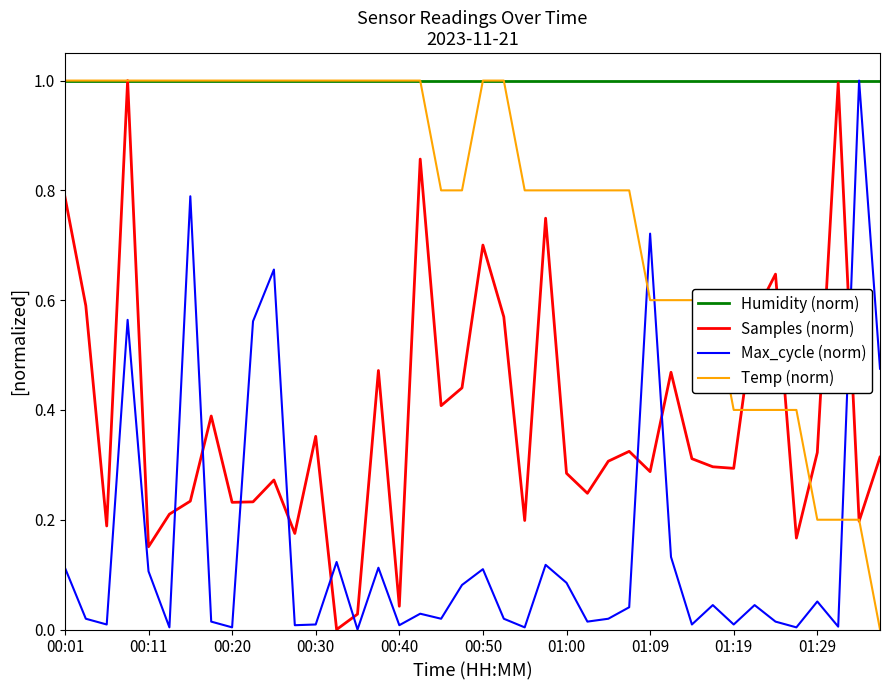

What is the greatest value displayed?

1.0